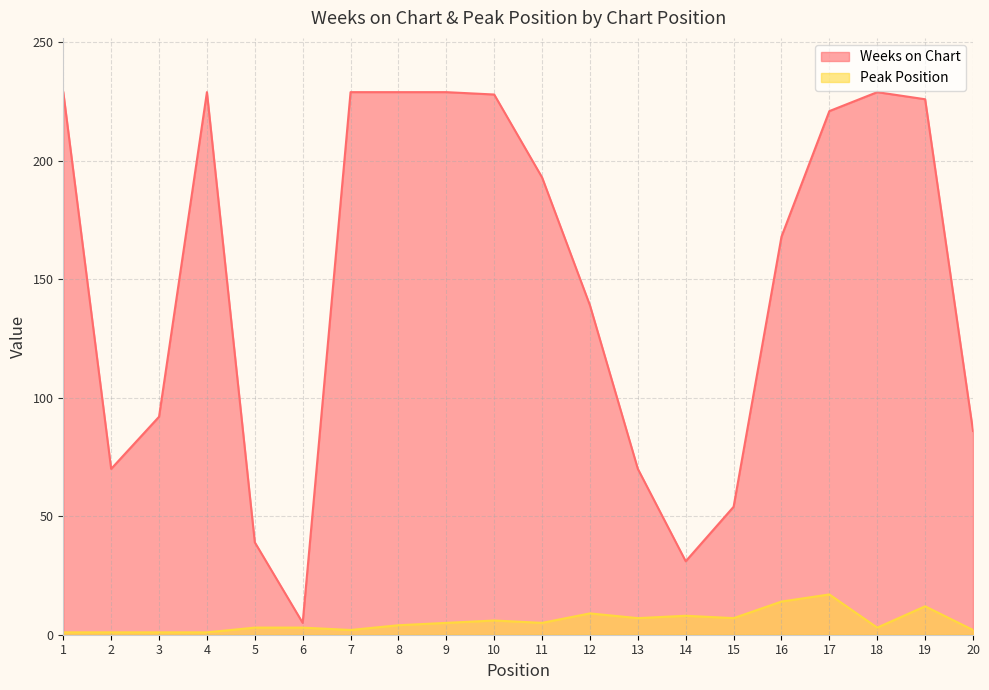

What is the value of the Weeks on Chart point at the 2nd from the left?

70